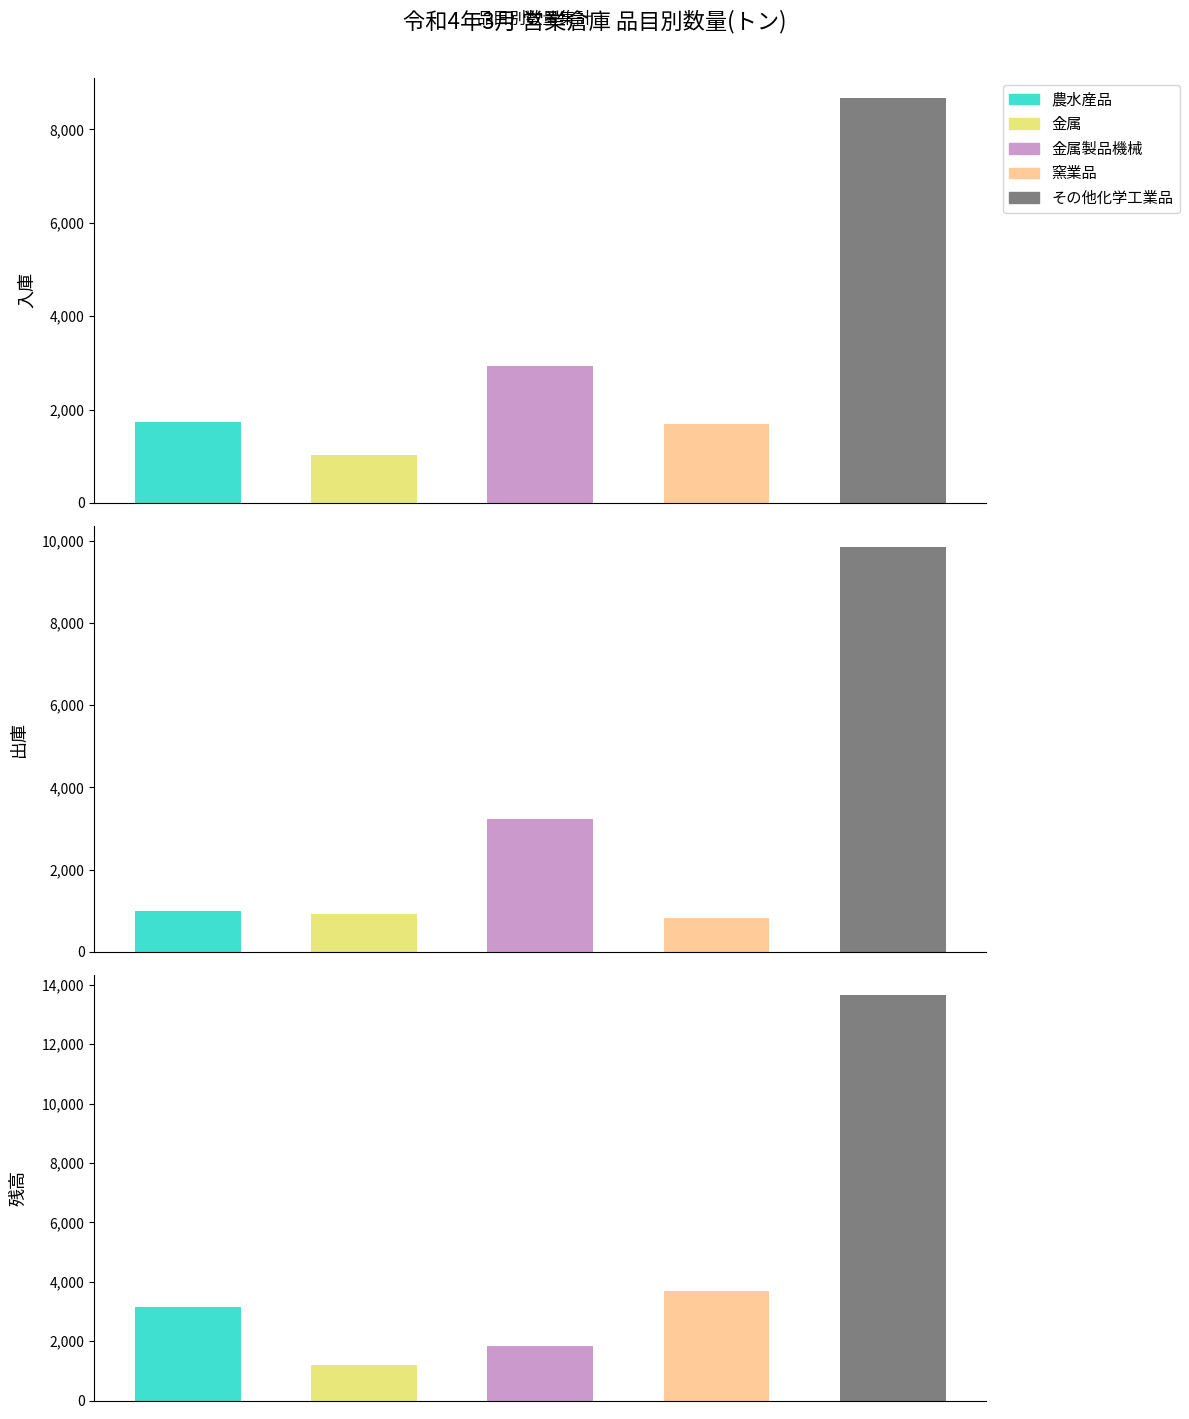

What is the maximum value shown in the chart?

13642